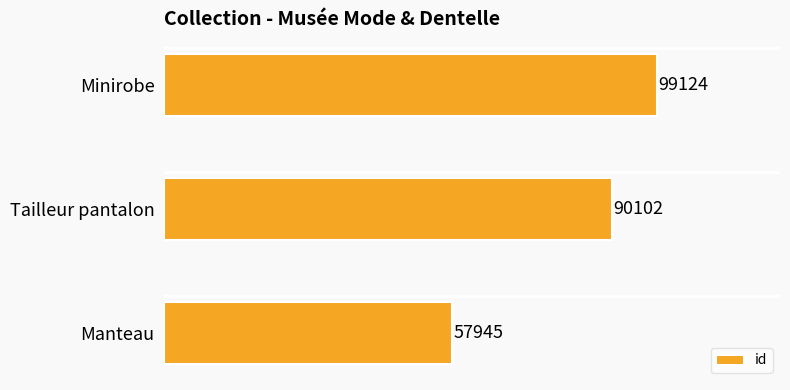

What is the label of the 3rd bar from the bottom?

Minirobe